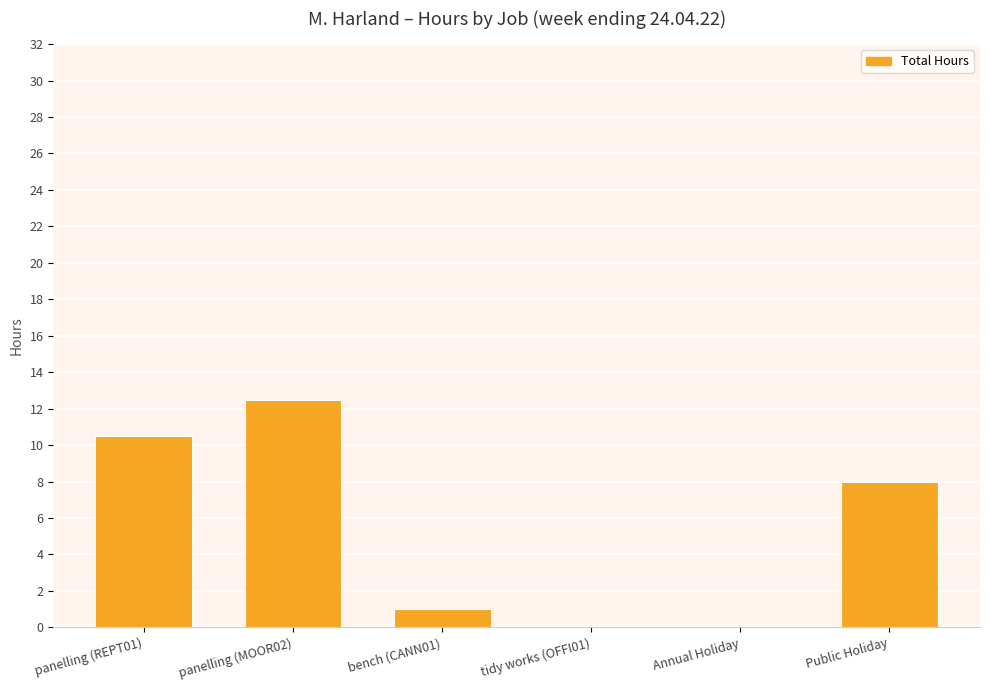

The chart shows a value of -8.6 at Annual Holiday. True or false?

False